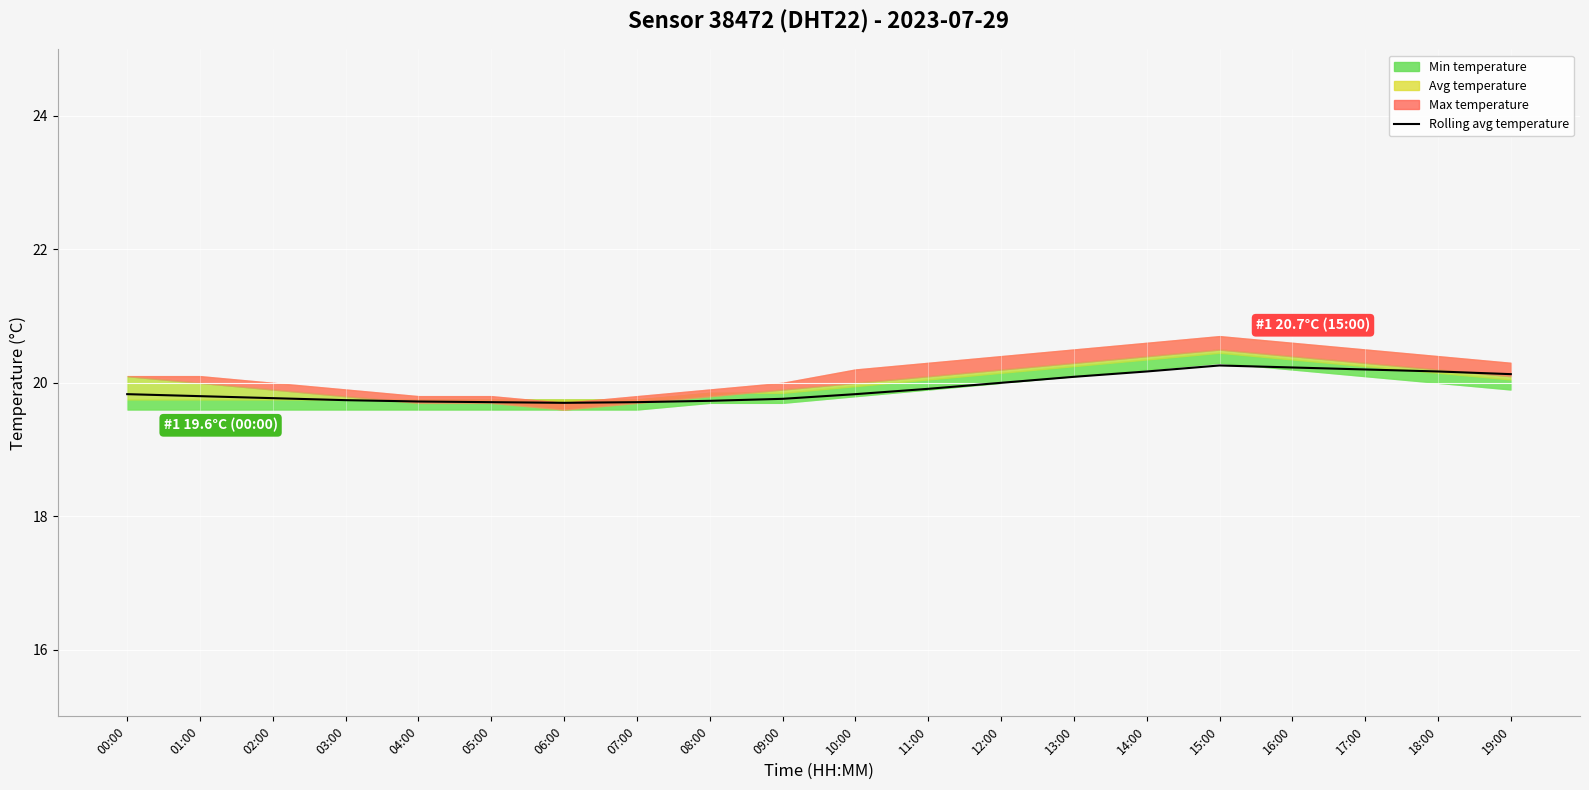

What position from the left is 16:00?

17